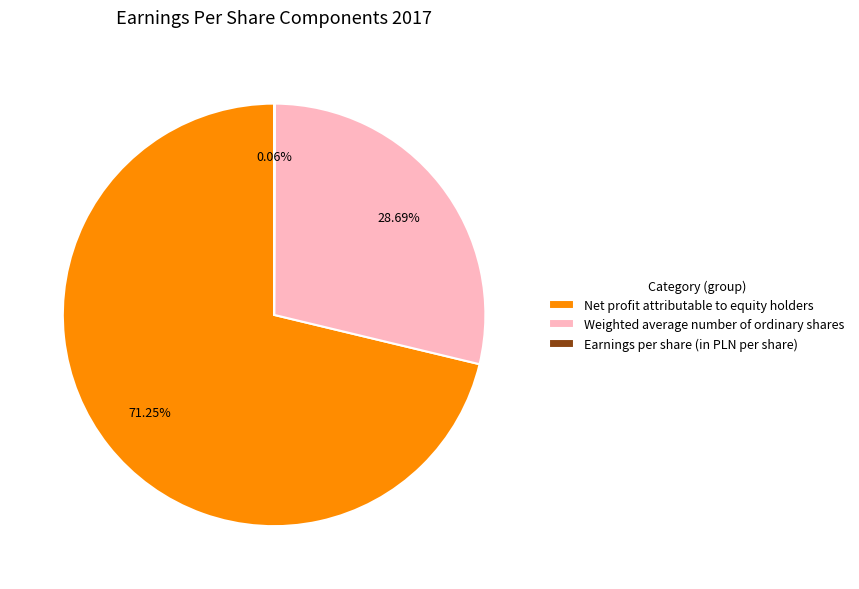

The Weighted average number of ordinary shares slice represents 29% of the pie. True or false?

True